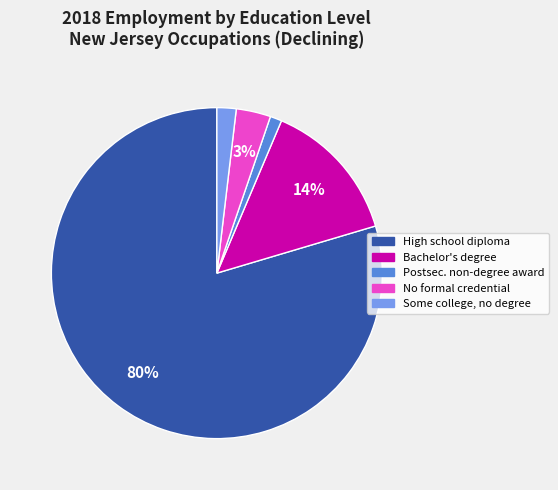

Does any single category account for the majority?

Yes